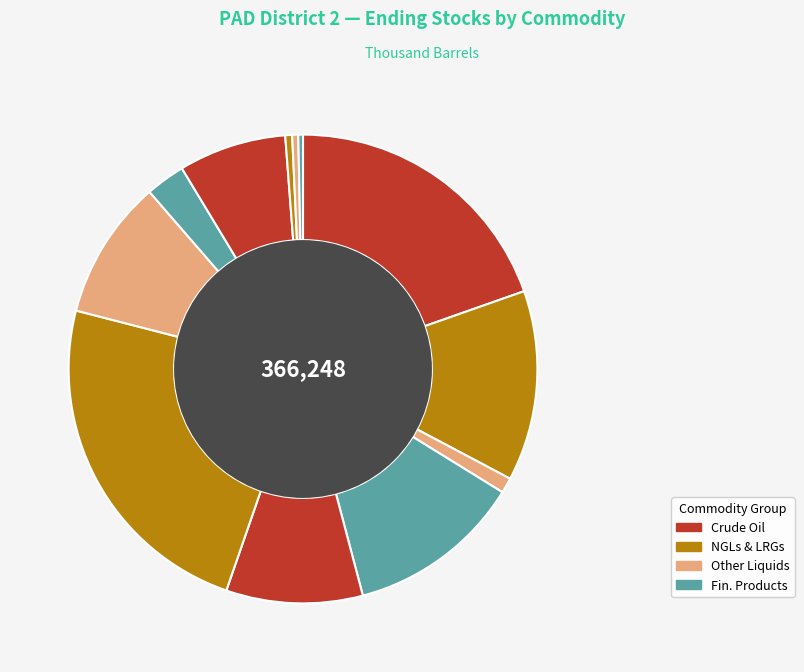

Count the number of slices in the pie.

12